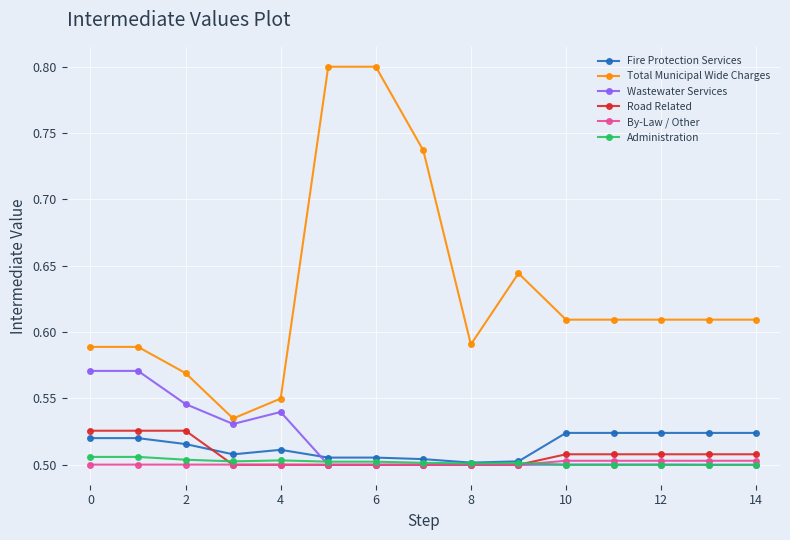

True or false: Total Municipal Wide Charges and By-Law / Other intersect in this chart.

False